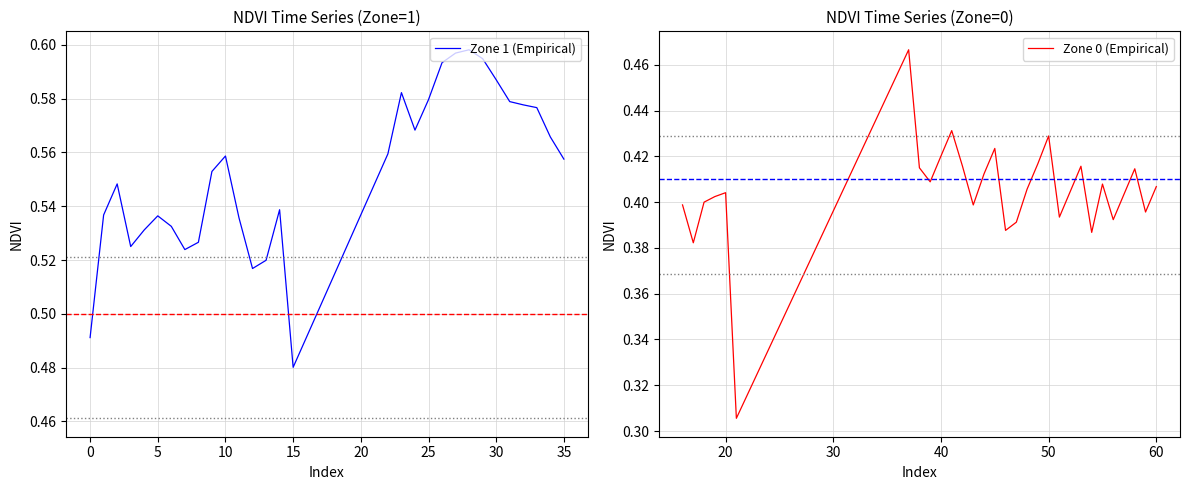

At which label is Zone 1 (Empirical) closest to 0?

15